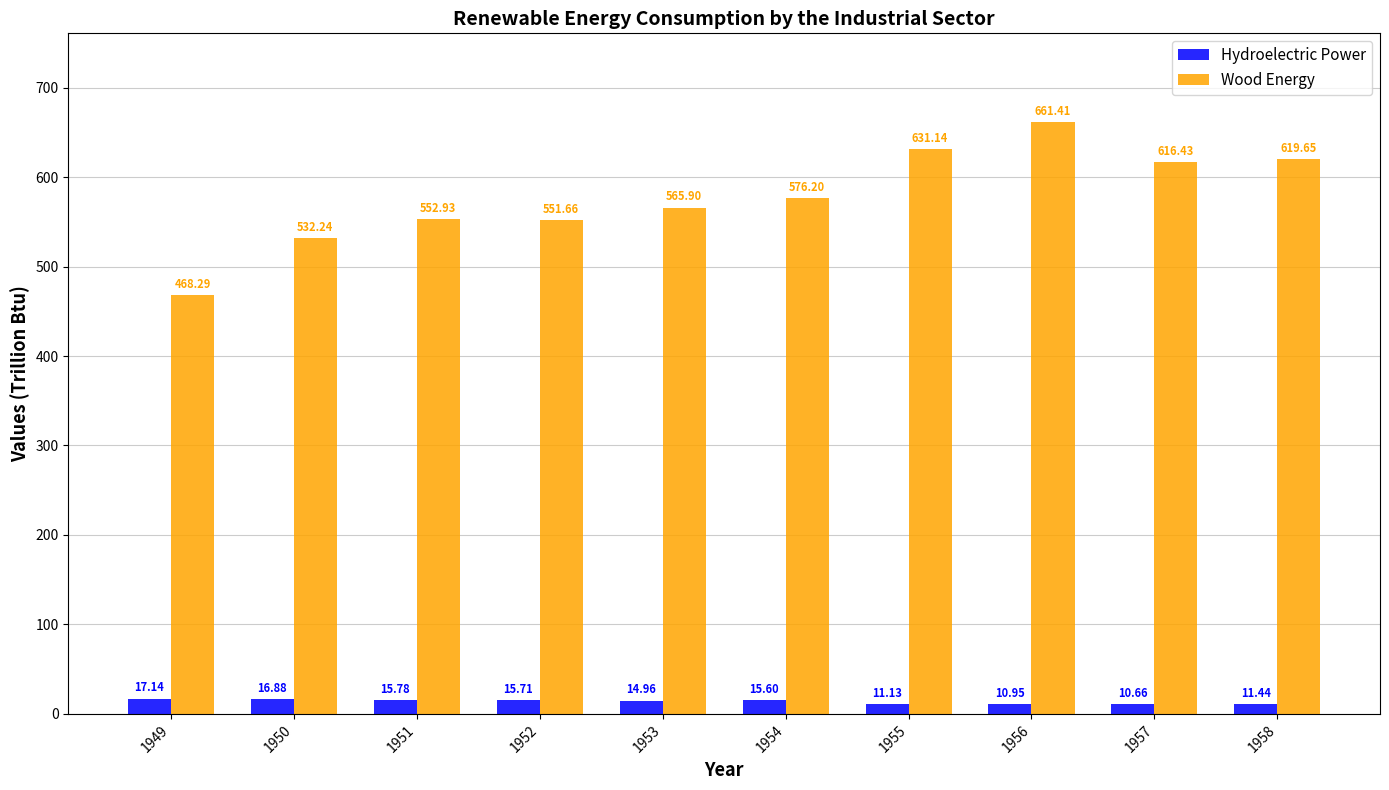

Which category has the lowest value in the Hydroelectric Power series?

1957